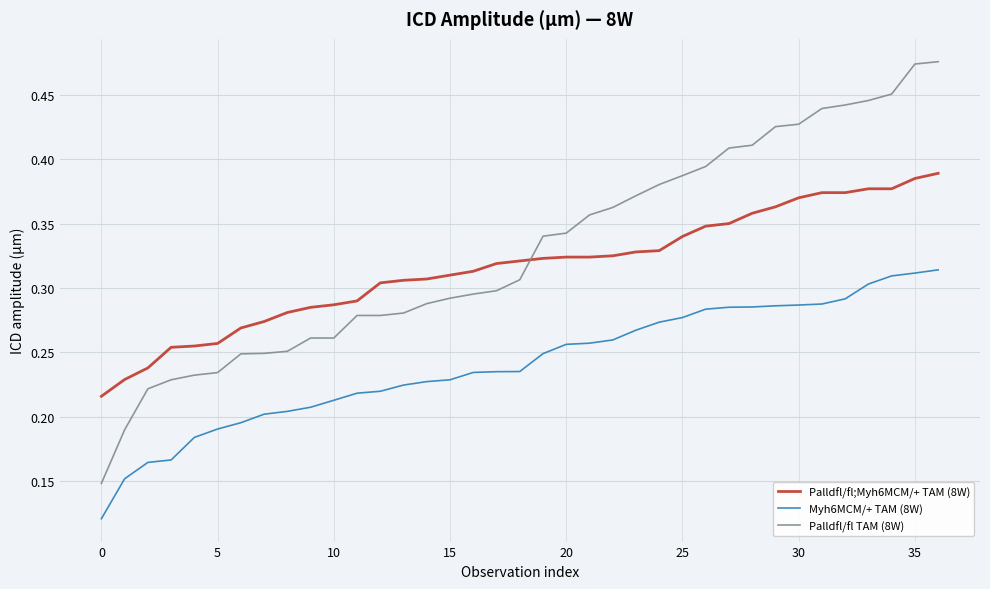

Rank the series by their maximum value, from lowest to highest.

Myh6MCM/+ TAM (8W), Palldfl/fl;Myh6MCM/+ TAM (8W), Palldfl/fl TAM (8W)